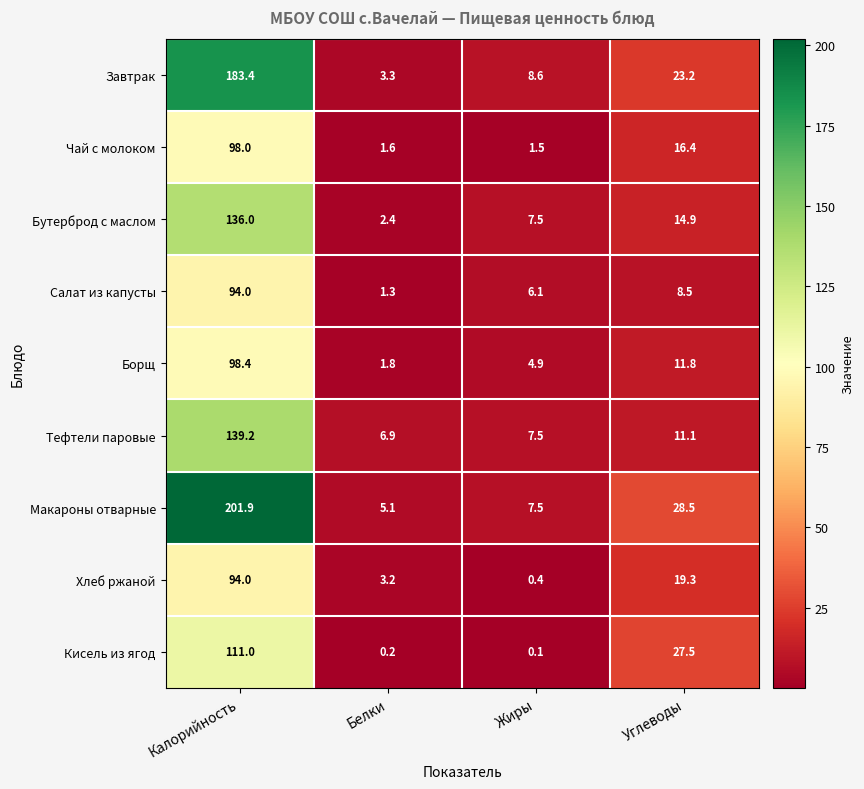

The Бутерброд с маслом series shows 8.4 at Углеводы. True or false?

False